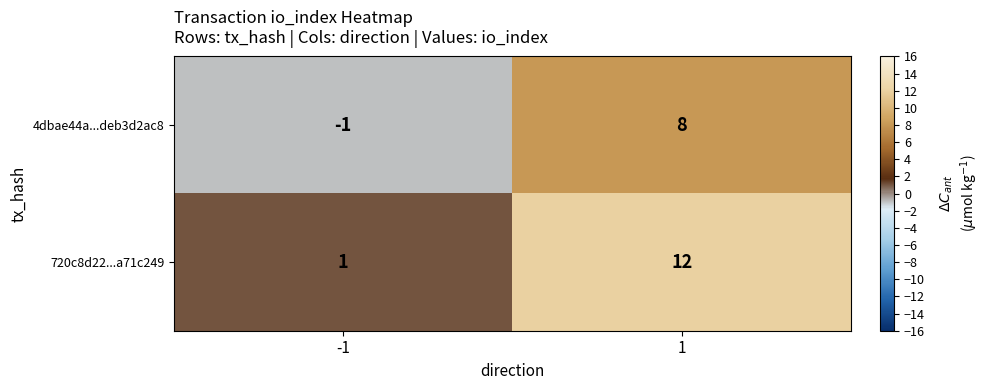

The value of 4dbae44a...deb3d2ac8 at 1 is 12. True or false?

False